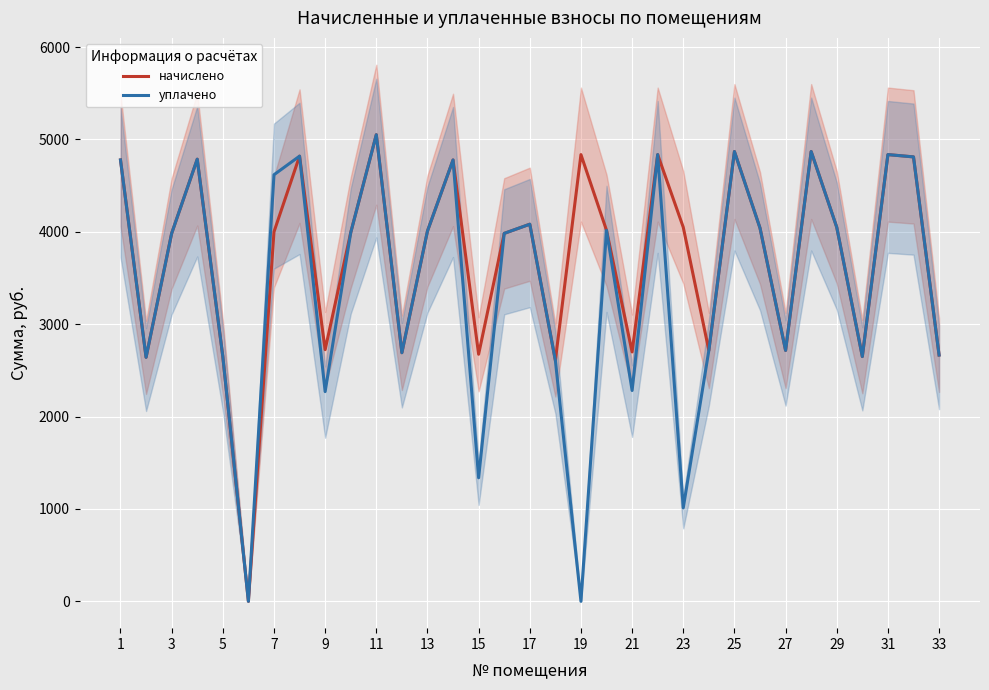

The value of начислено at 15 is 1707.5. True or false?

False